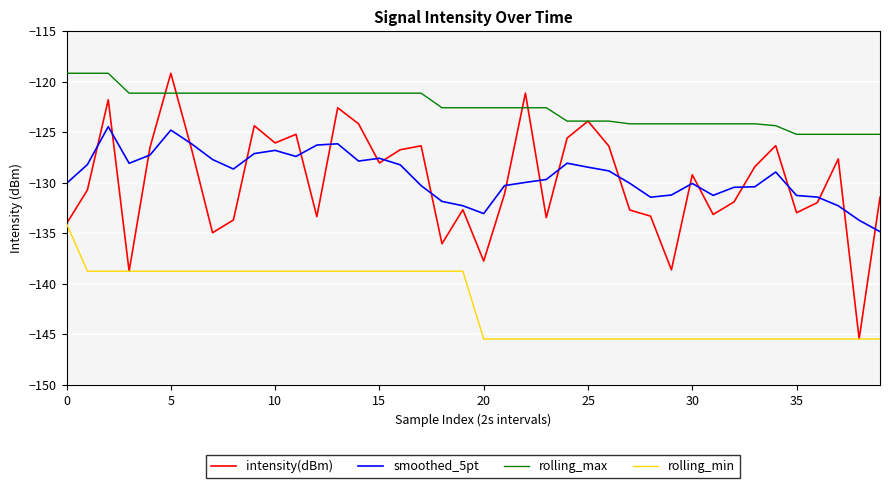

Which series has the largest total across all categories?

rolling_max